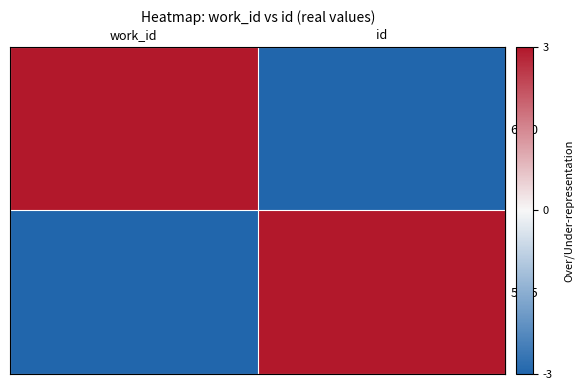

Between work_id and id, which series saw the biggest shift?

row_0